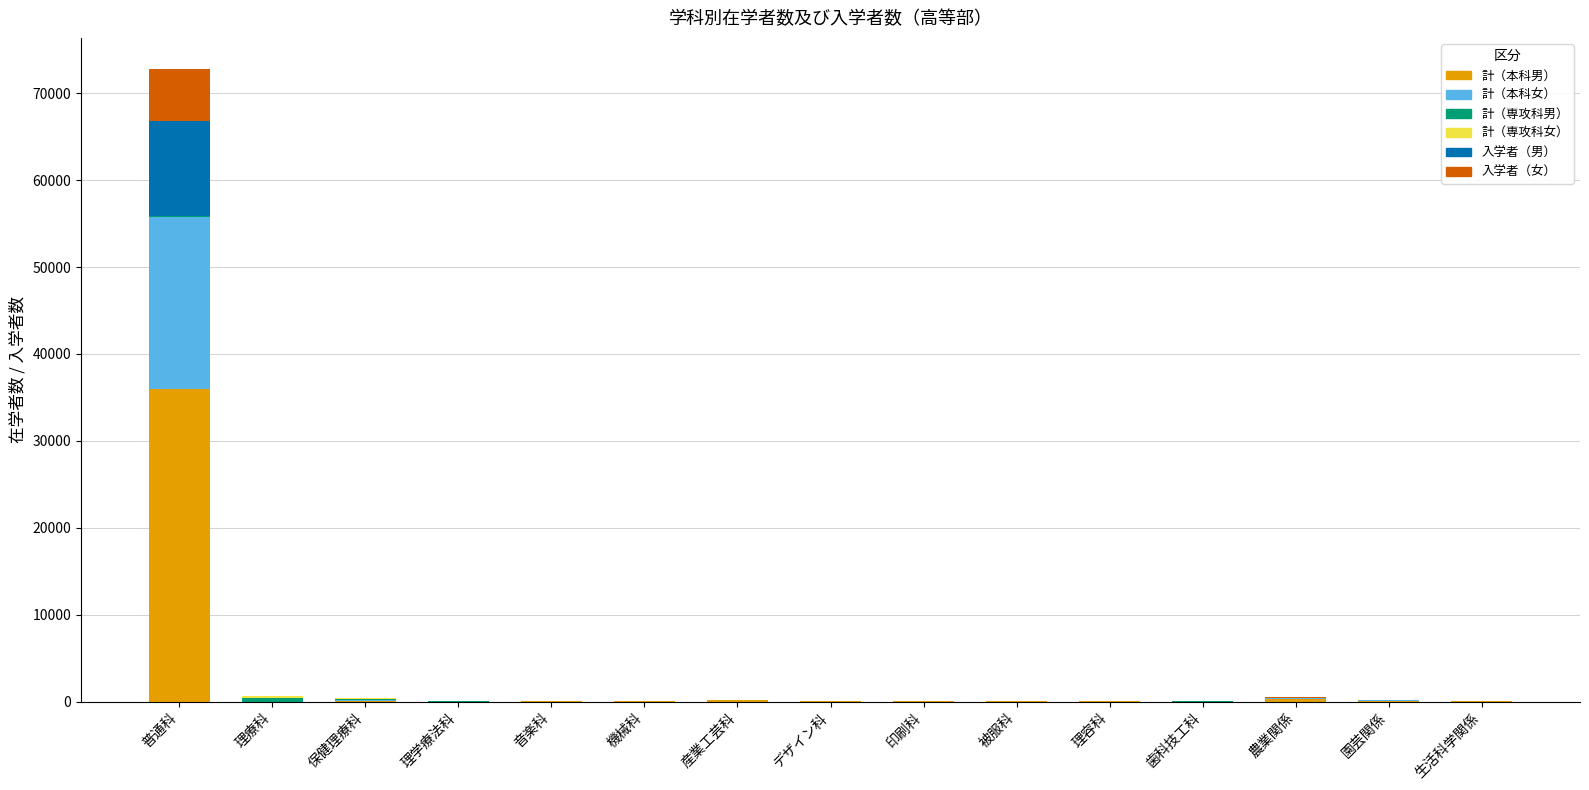

How many data points does each series have?

15